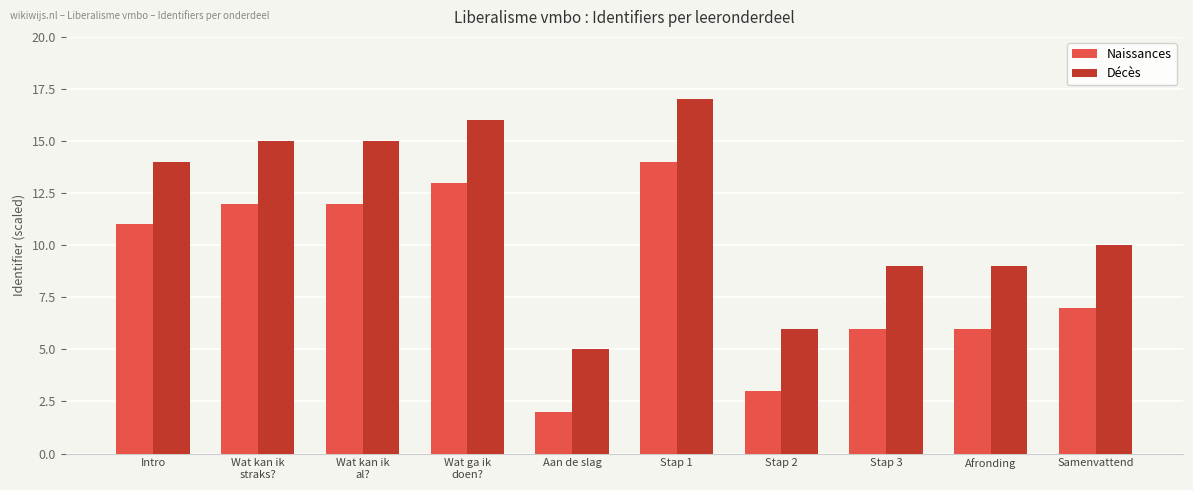

At which label is Naissances closest to 8?

Samenvattend